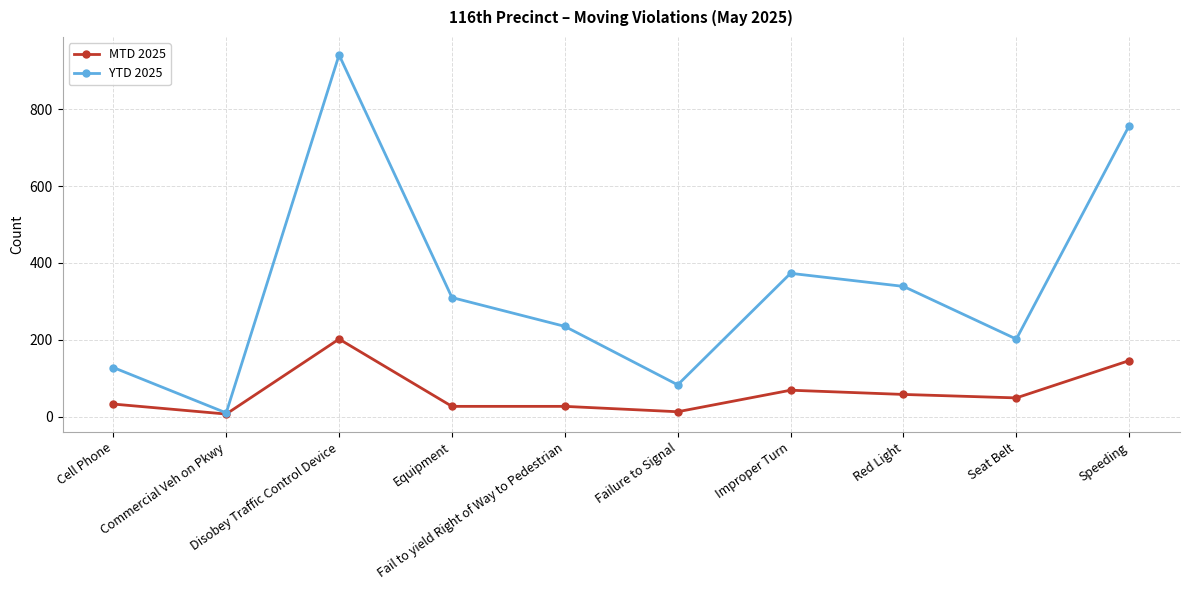

Reading left to right, transcribe all the data shown in this chart.

MTD 2025: Cell Phone=33	Commercial Veh on Pkwy=7	Disobey Traffic Control Device=202	Equipment=27	Fail to yield Right of Way to Pedestrian=27	Failure to Signal=13	Improper Turn=69	Red Light=58	Seat Belt=49	Speeding=146
YTD 2025: Cell Phone=128	Commercial Veh on Pkwy=10	Disobey Traffic Control Device=941	Equipment=310	Fail to yield Right of Way to Pedestrian=235	Failure to Signal=83	Improper Turn=373	Red Light=339	Seat Belt=202	Speeding=757